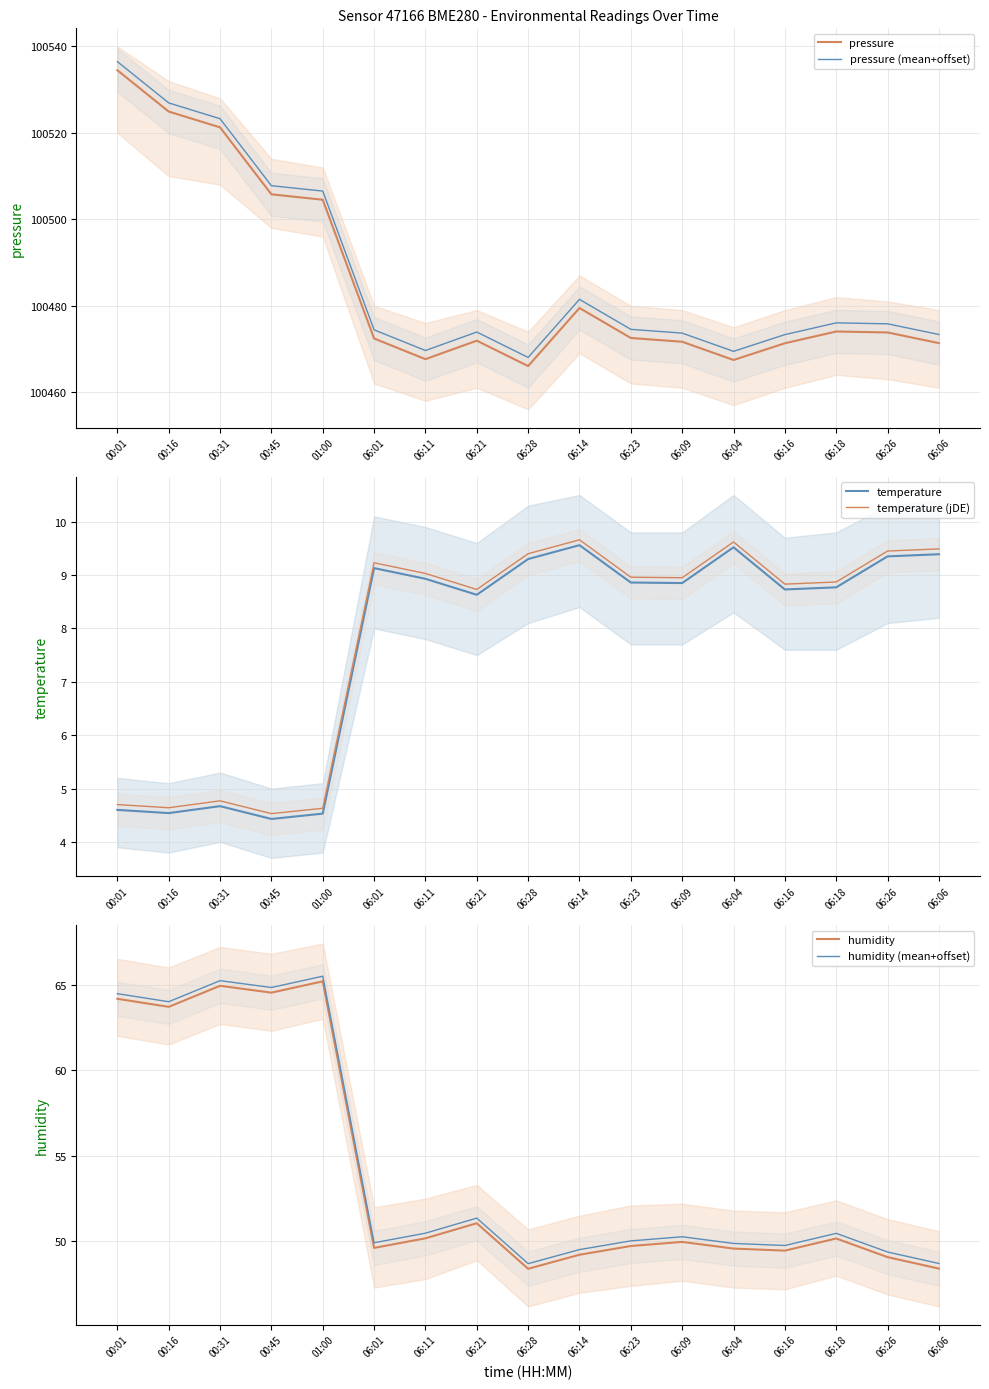

Between 00:16 and 00:31, which is larger?

00:16